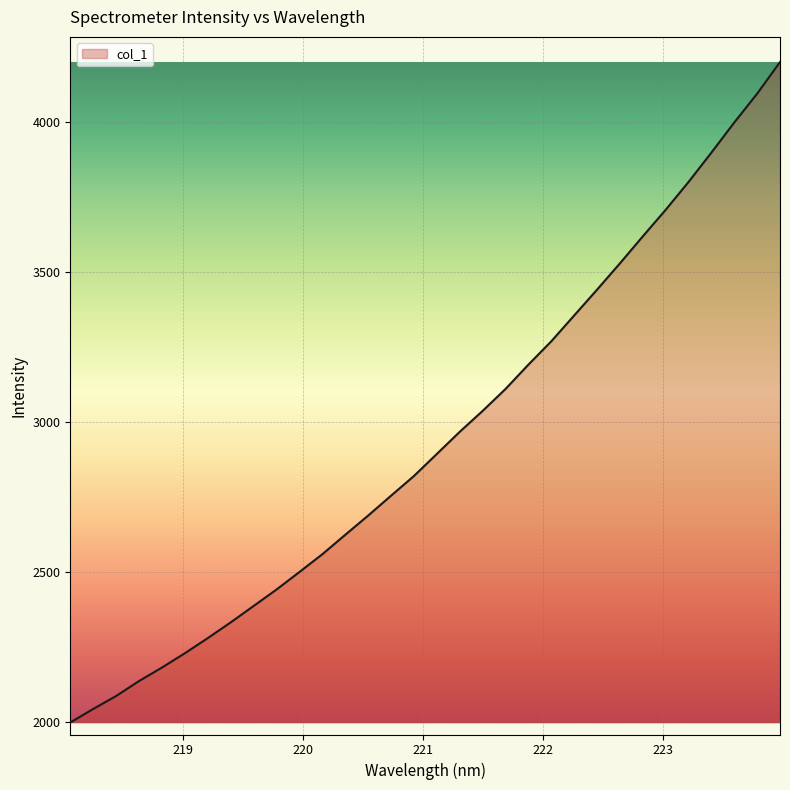

What is the difference between the maximum and minimum values?

2202.3